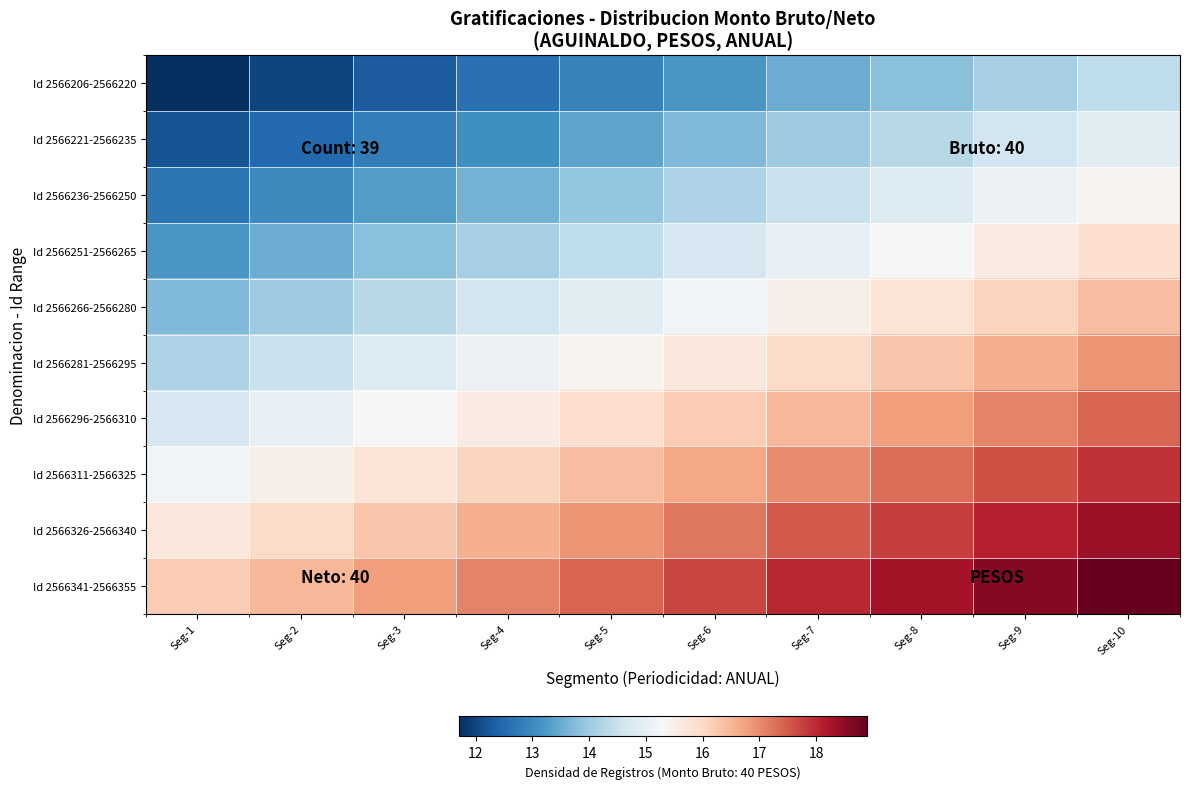

Which has a higher value, Seg-7 or Seg-5?

Seg-7